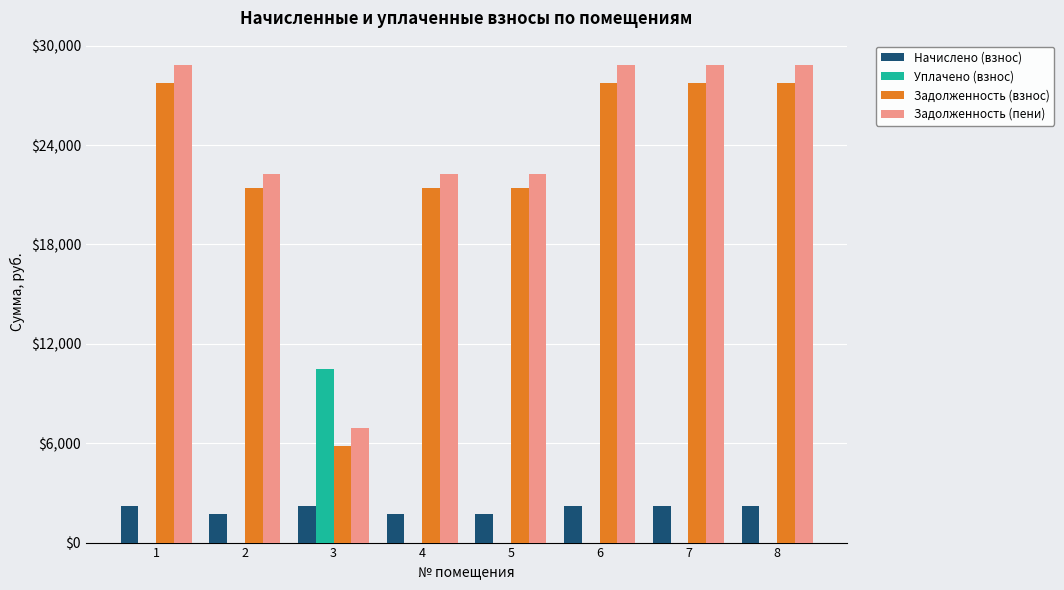

What are all the series names shown in the legend?

Начислено (взнос), Уплачено (взнос), Задолженность (взнос), Задолженность (пени)